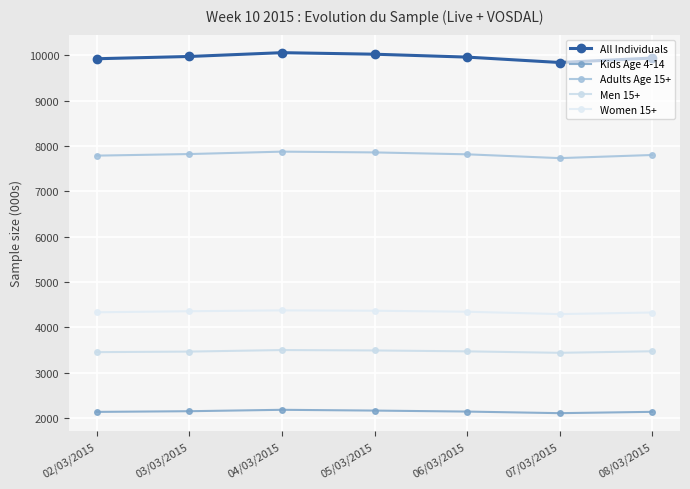

How many values in the Women 15+ series are below 4346?

3